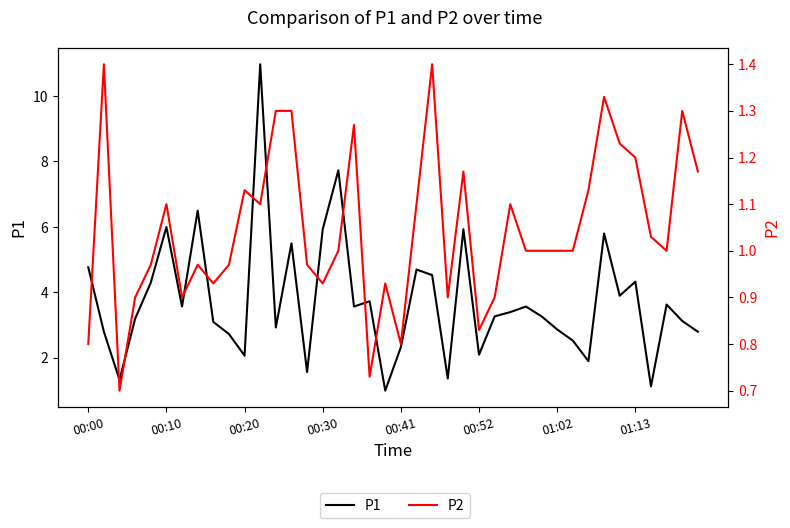

Rank the series by their average value, from lowest to highest.

P2, P1